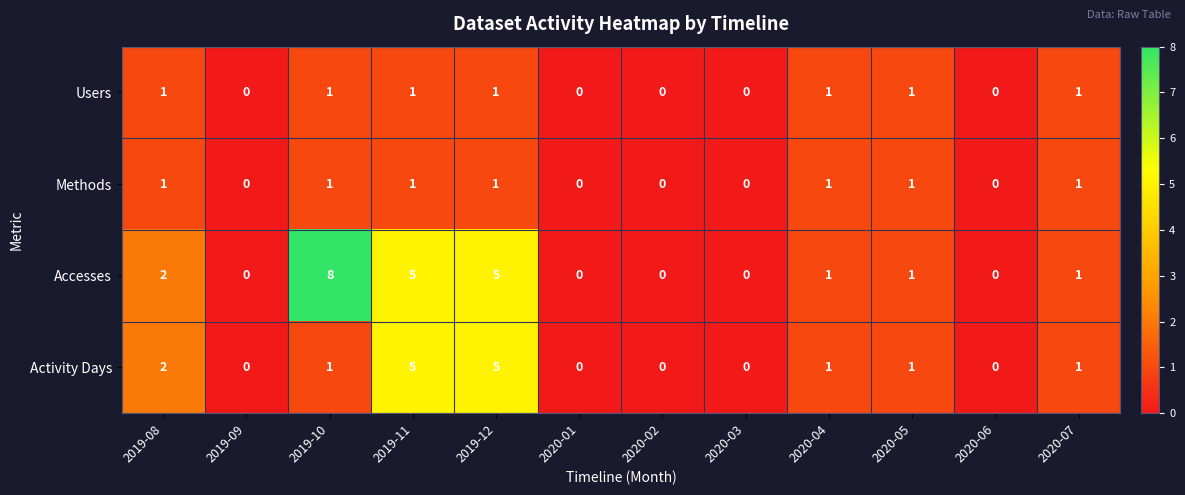

Between 2019-10 and 2020-07, which series saw the biggest shift?

Accesses